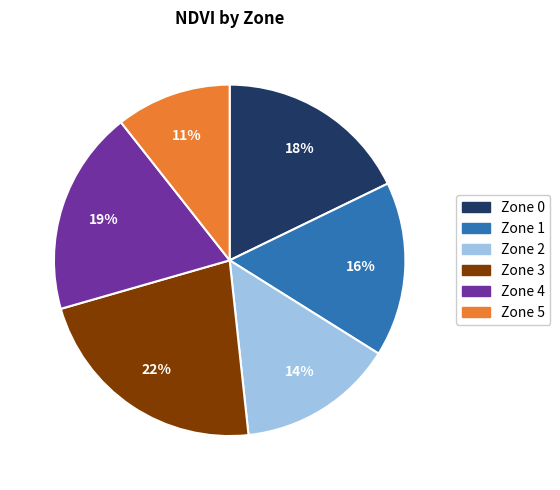

Between Zone 0 and Zone 1, which is larger?

Zone 0